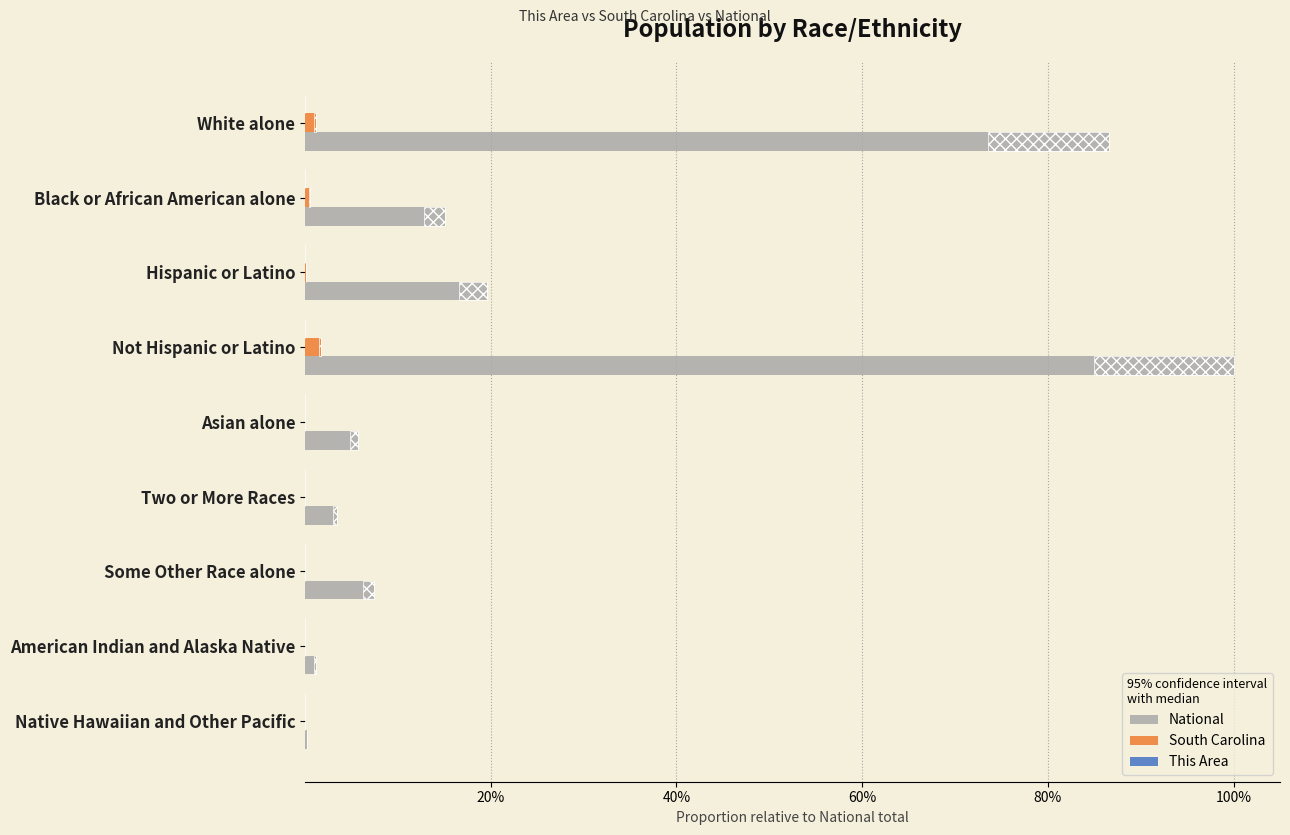

True or false: This Area has a value of 0.0 at Hispanic or Latino.

False